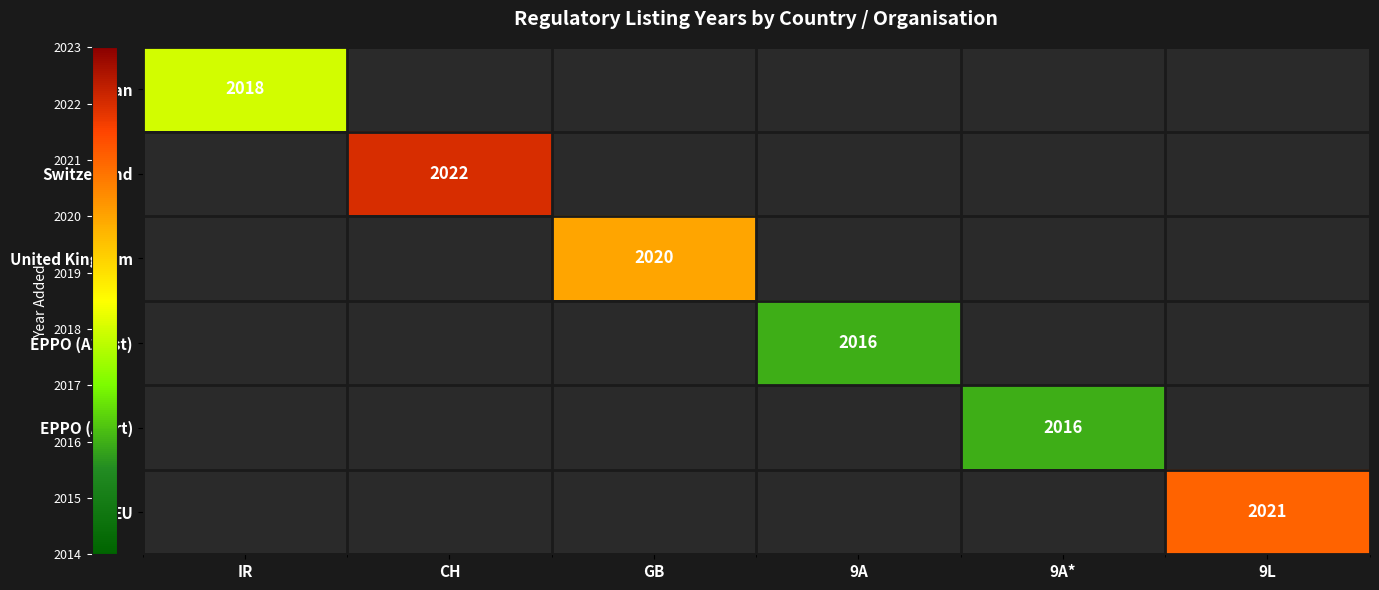

True or false: Iran has a value of 2018 at IR.

True